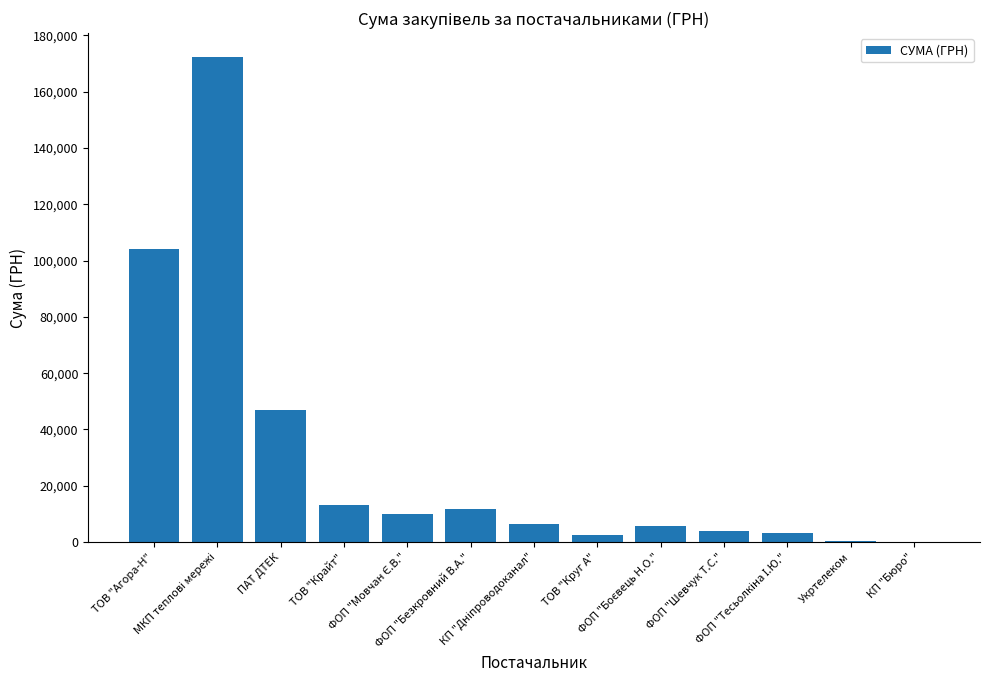

What is the maximum value shown in the chart?

172151.0